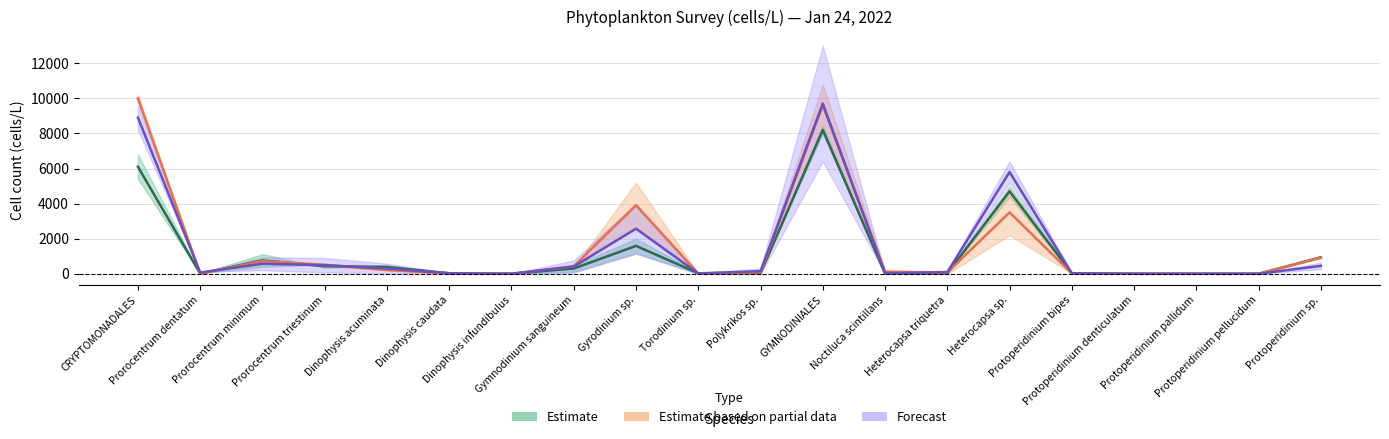

Between Protoperidinium pallidum and CRYPTOMONADALES, which is larger?

CRYPTOMONADALES